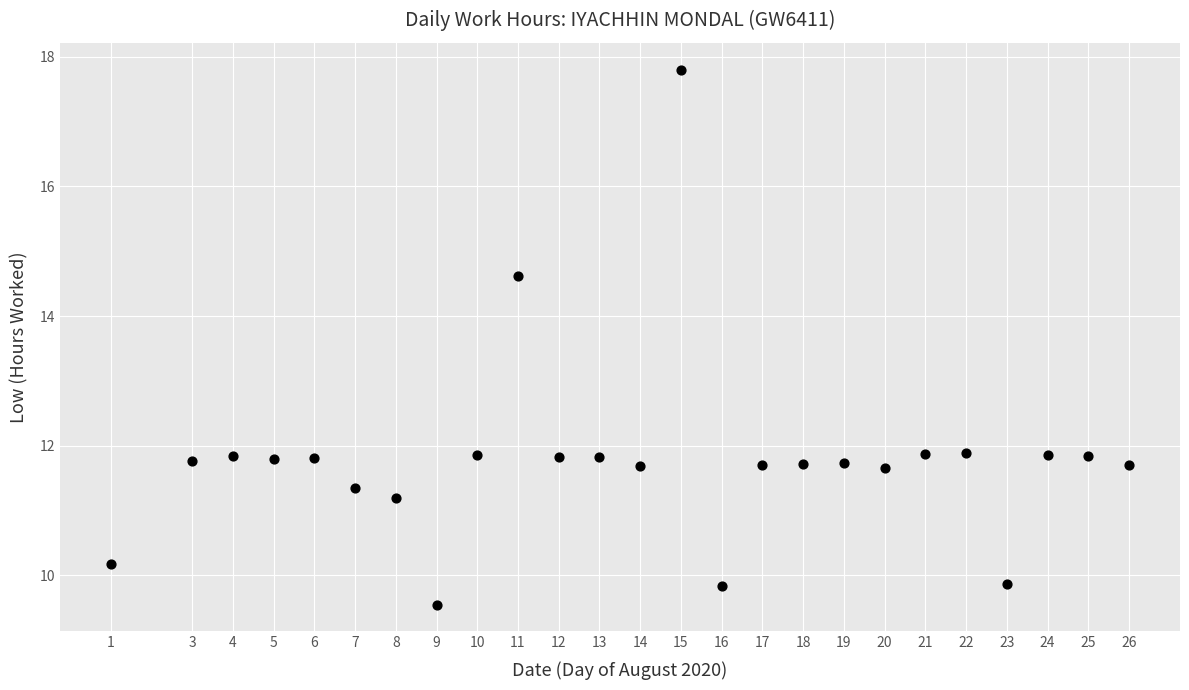

What is the range of X values (max minus min)?

25.0